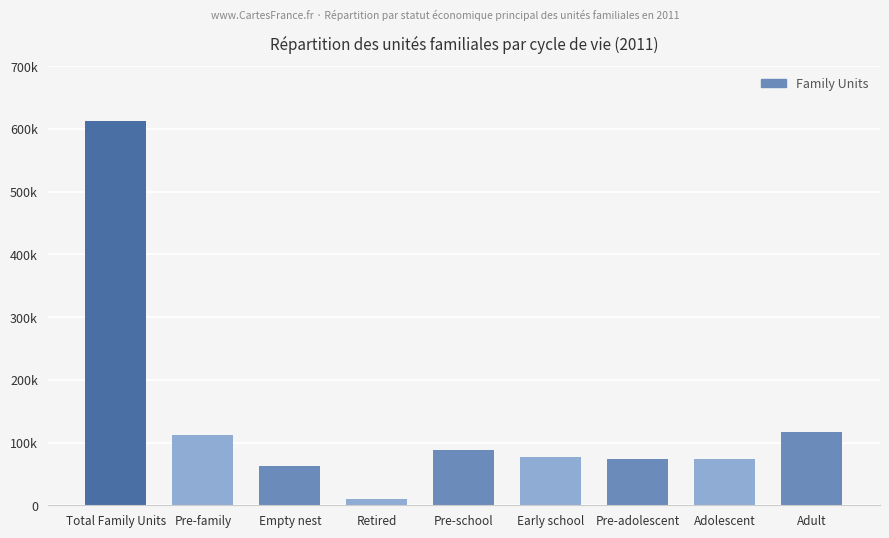

What is the ratio of the value at Pre-adolescent to the value at Retired?

7.3